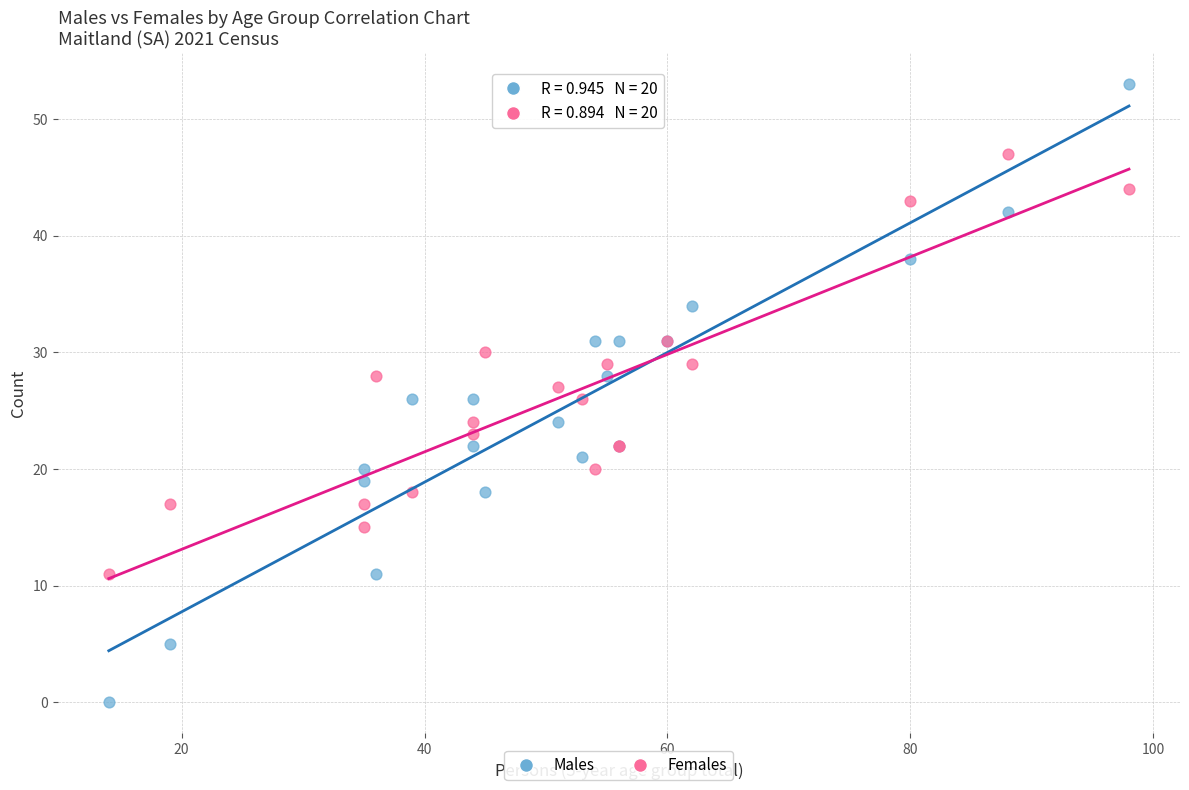

What are all the series names shown in the legend?

Males, Females